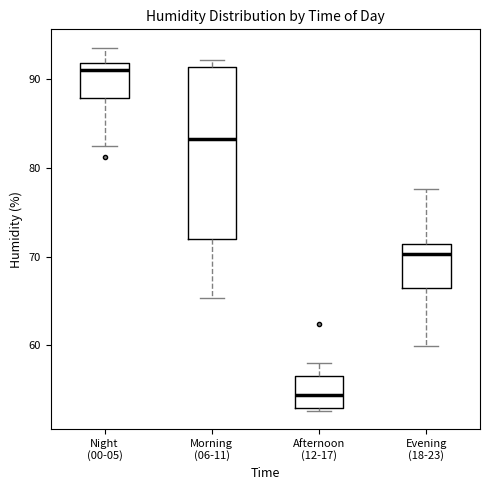

Where is the lower edge of the box for Evening (18-23) on the y-axis? The values are not printed on the chart, so give them approximately, as read against the axis.

66